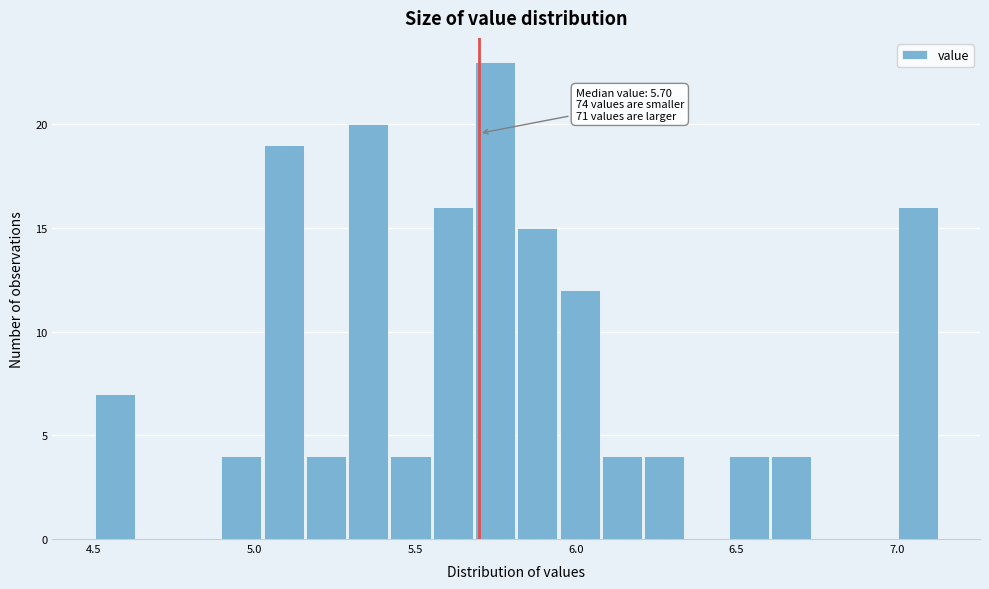

Read against the x-axis, roughly where is the centre of the tallest bar?

5.75